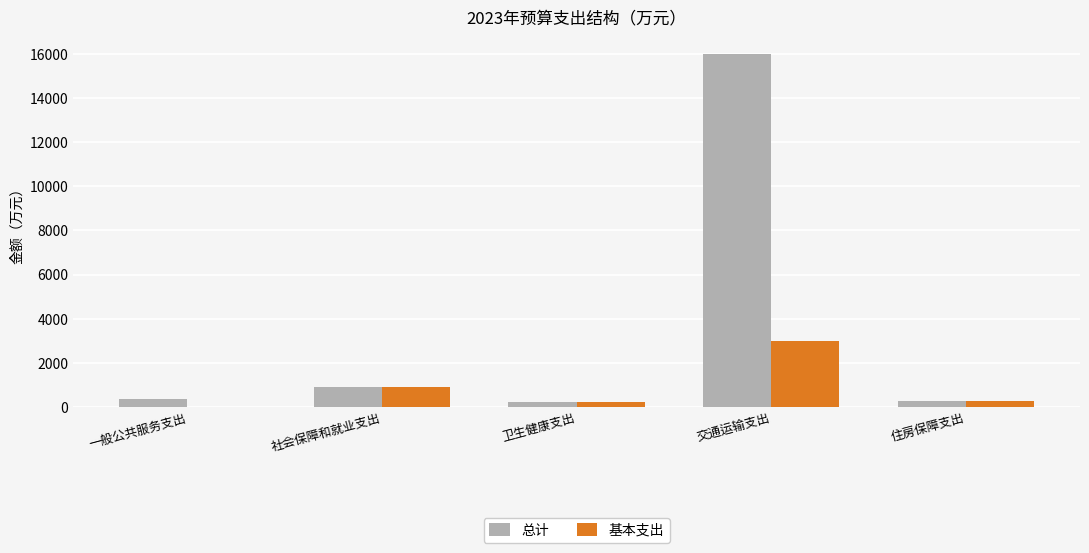

Which category has the highest value across all series?

交通运输支出